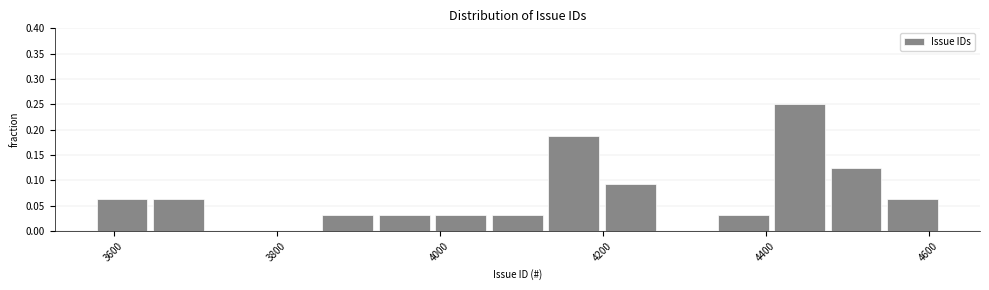

Read against the x-axis, roughly where is the centre of the tallest bar?

4440